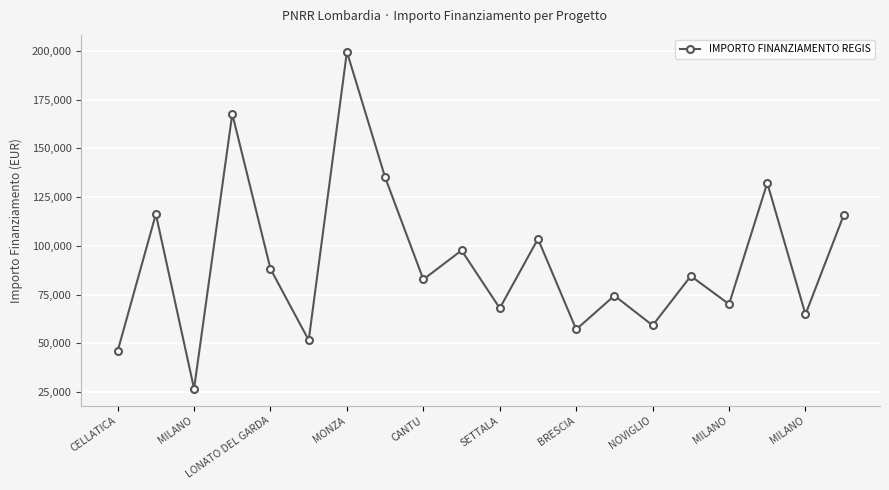

True or false: the data has more than 0 interior local peaks.

True